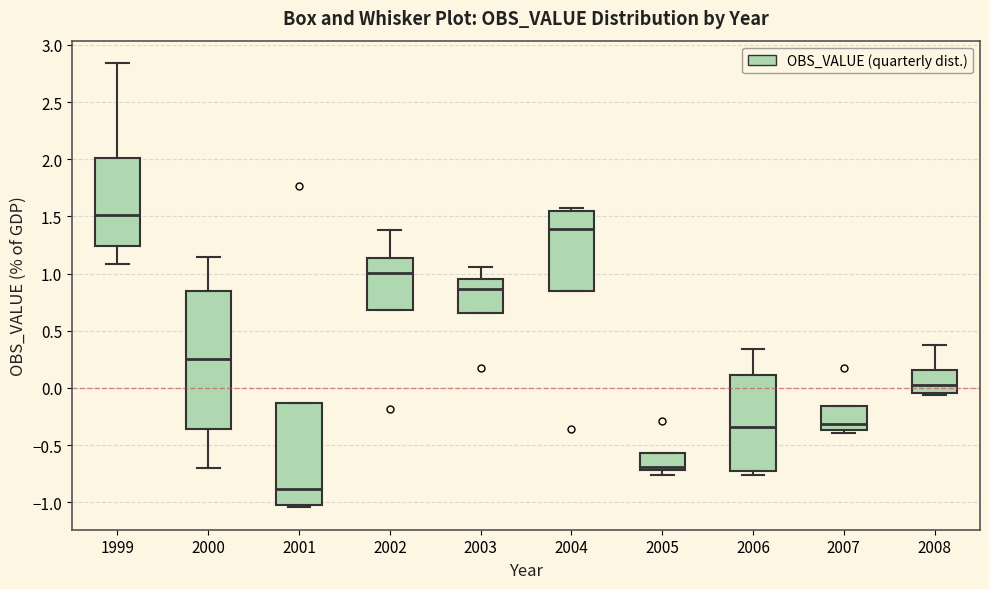

Which box's median line is the highest?

1999